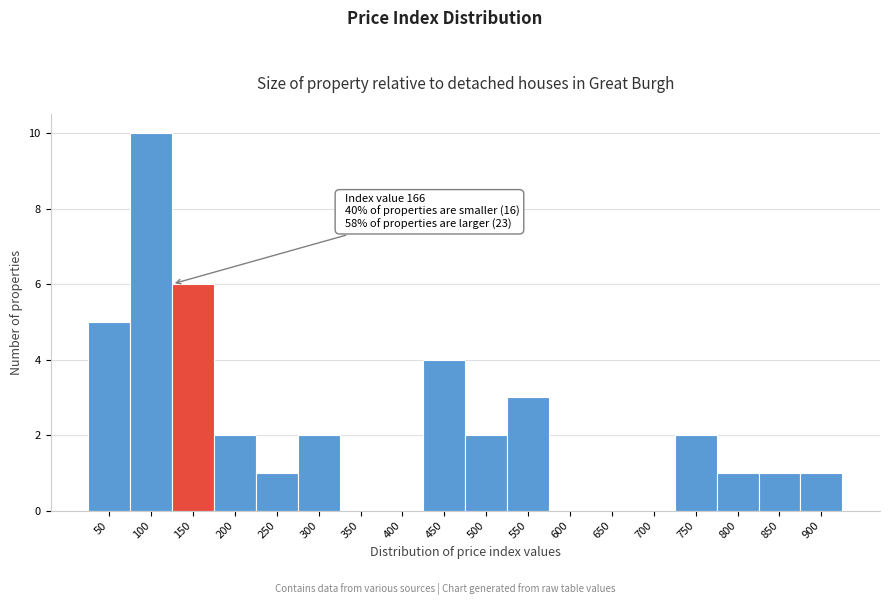

Reading left to right, list all the values displayed in this chart.

50=5	100=10	150=6	200=2	250=1	300=2	350=0	400=0	450=4	500=2	550=3	600=0	650=0	700=0	750=2	800=1	850=1	900=1